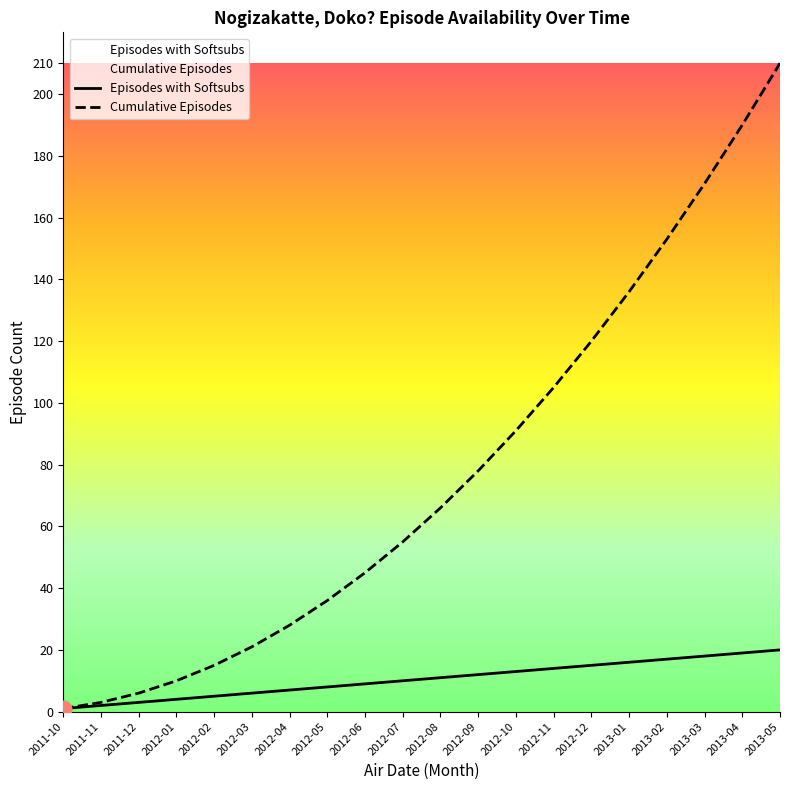

What is the total value across all series at 2012-09?

90